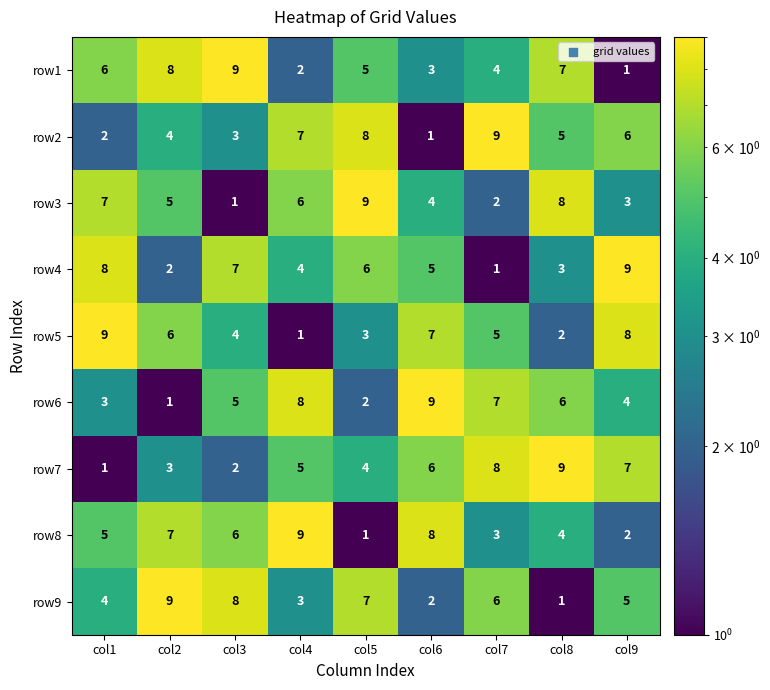

What is the greatest value displayed?

9